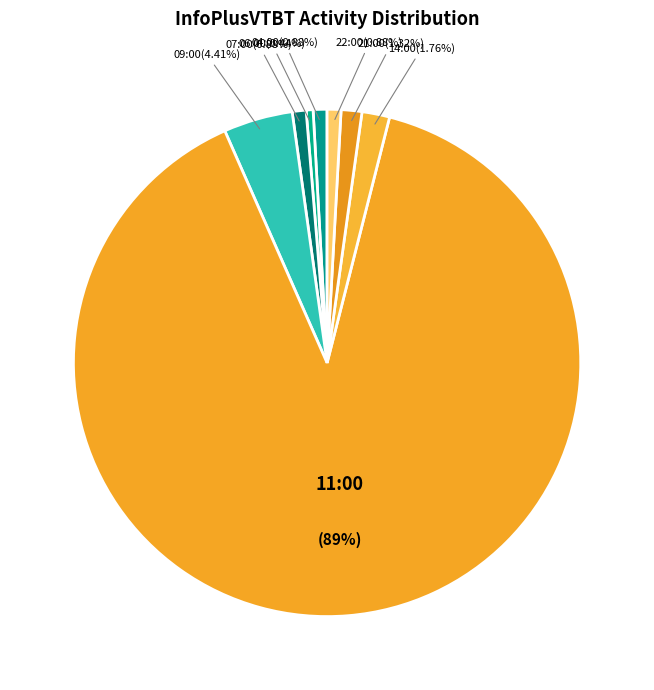

To the nearest percent, what is the difference between the largest and smallest slice percentages?

89%